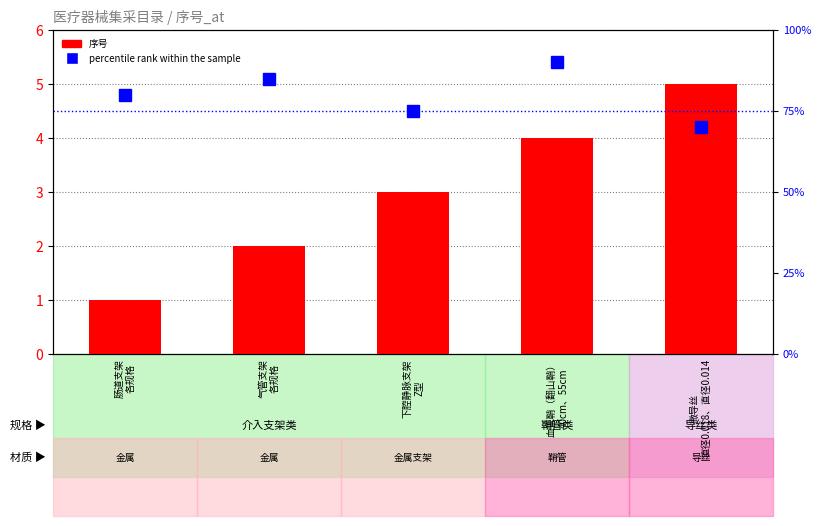

How many 序号 values are between 2 and 4?

3